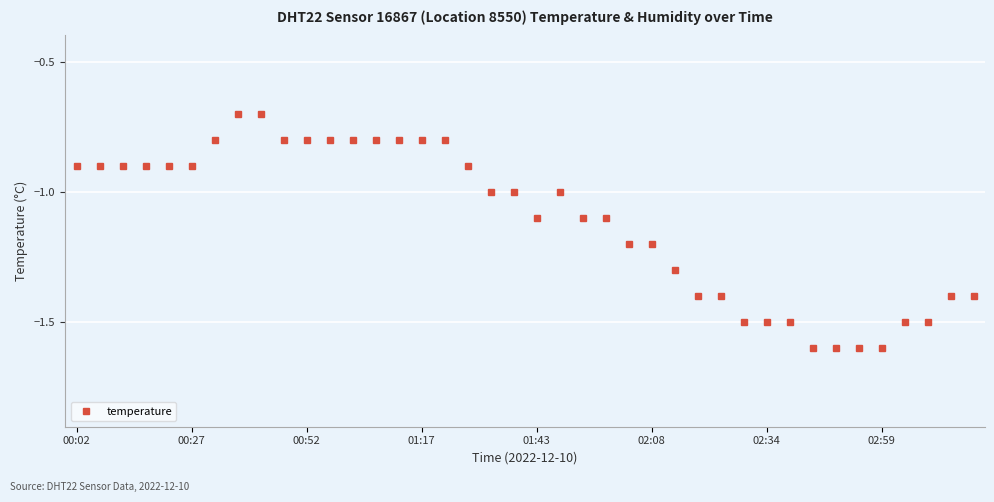

What is the value of the 17th point from the left?

-0.8